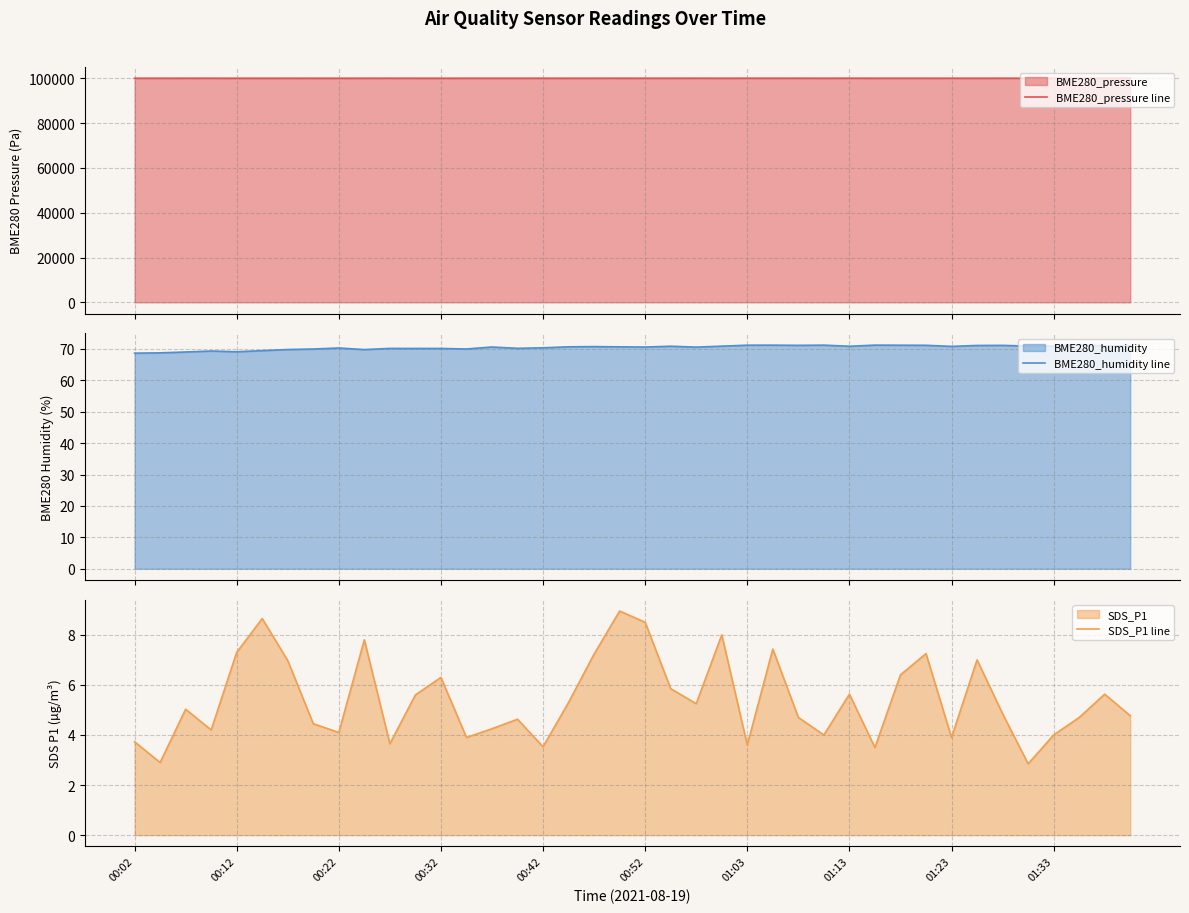

The value of SDS_P1 line at 01:33 is 4.0. True or false?

True